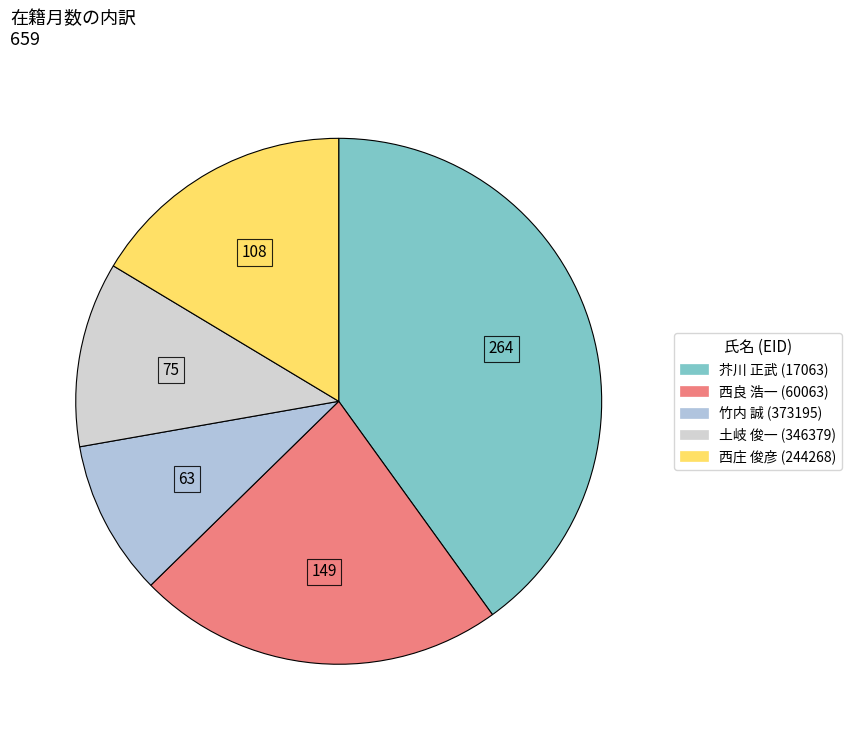

True or false: 西良 浩一 (60063) accounts for 23% of the total.

True